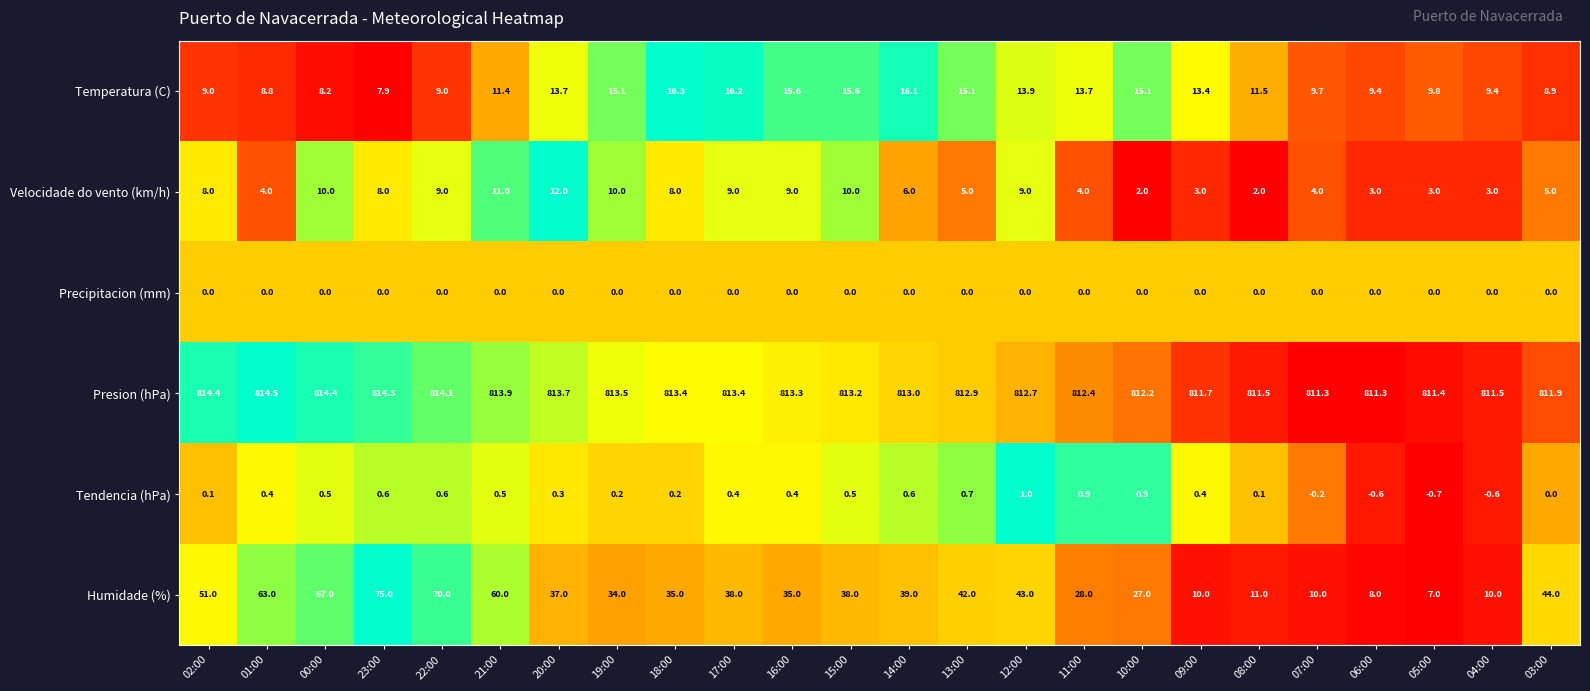

At which category does the chart reach its peak across all series?

01:00